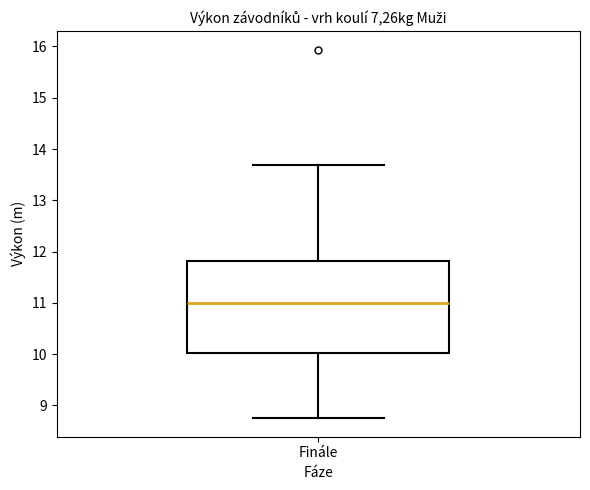

Read this box plot against the y-axis: the position of the median line, the range covered by the box, and the ends of both whiskers. The values are not printed on the chart, so give them approximately, as read against the axis.

median 11.0, box 10.0 to 11.8, whiskers 8.8 to 13.7